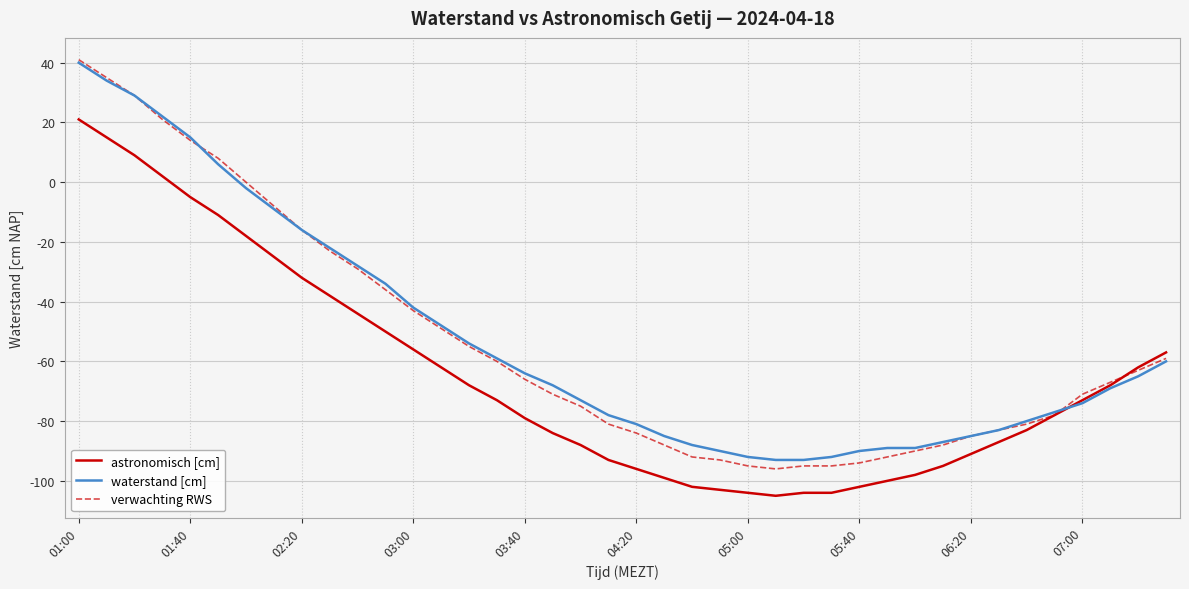

What is the smallest value displayed?

-105